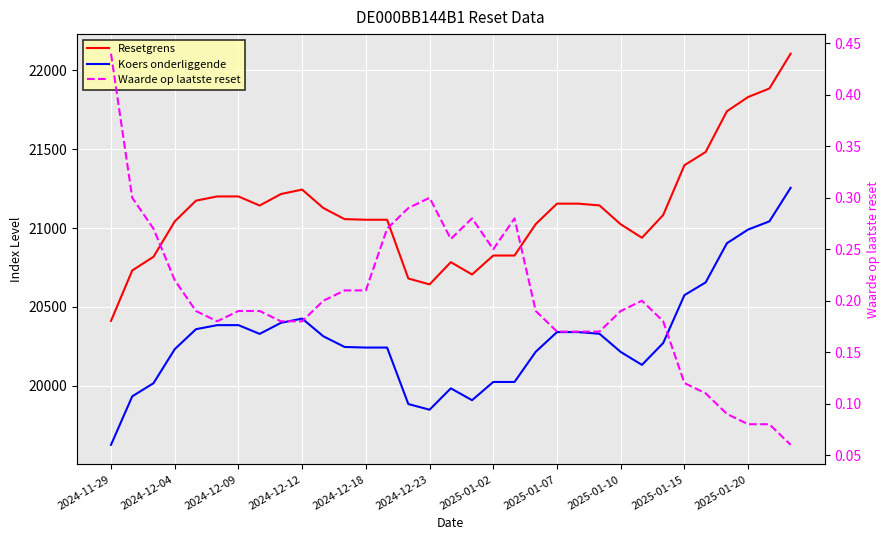

How many categories are shown in the chart?

33